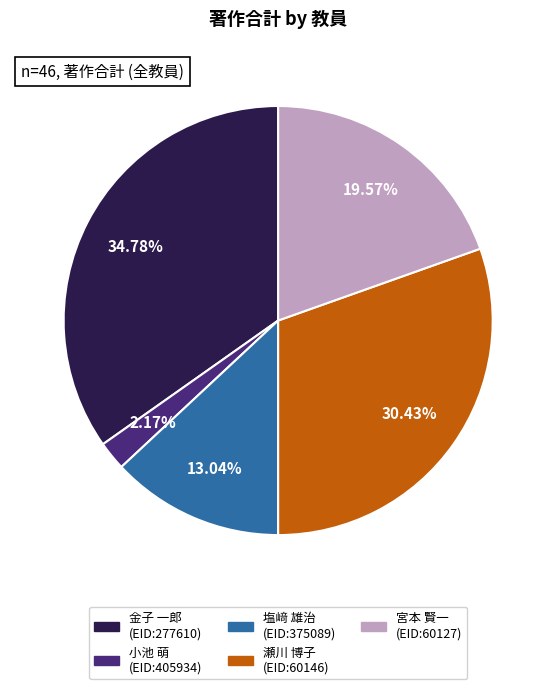

Does any single category account for the majority?

No